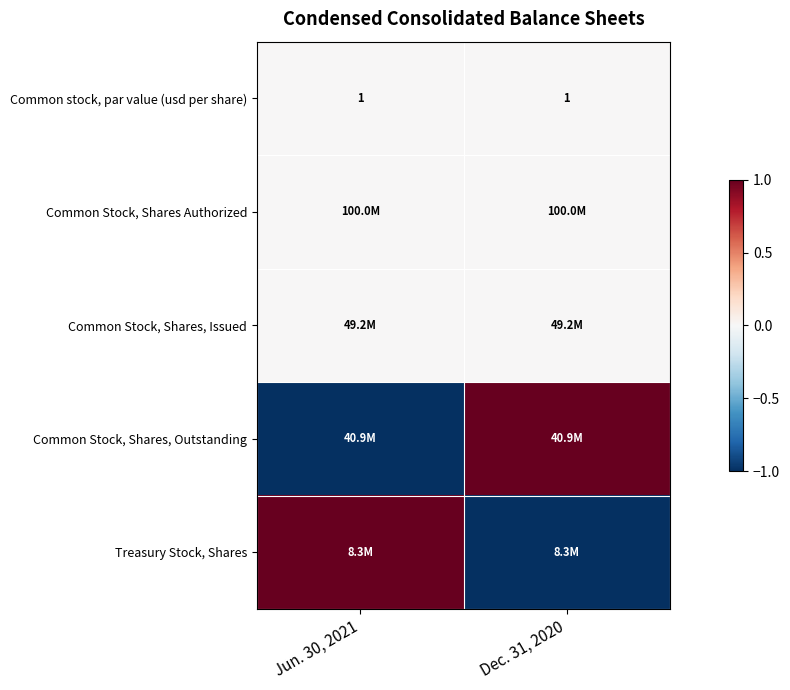

At which category is the sum across all series the highest?

Jun. 30, 2021